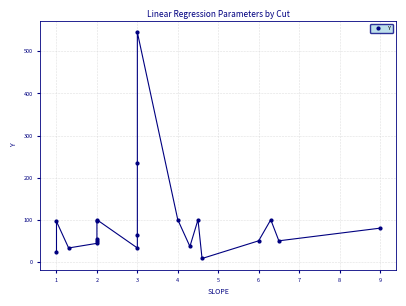

How many data points does each series have?

20